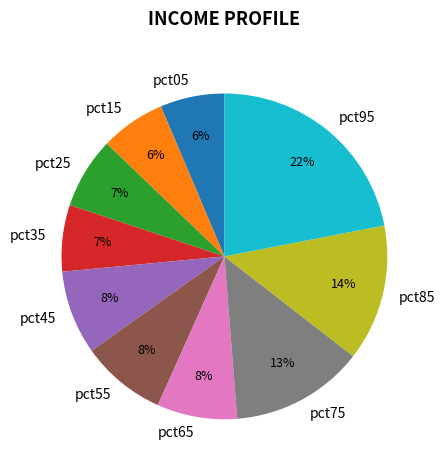

Is it true that pct65 is 1% of the pie?

False